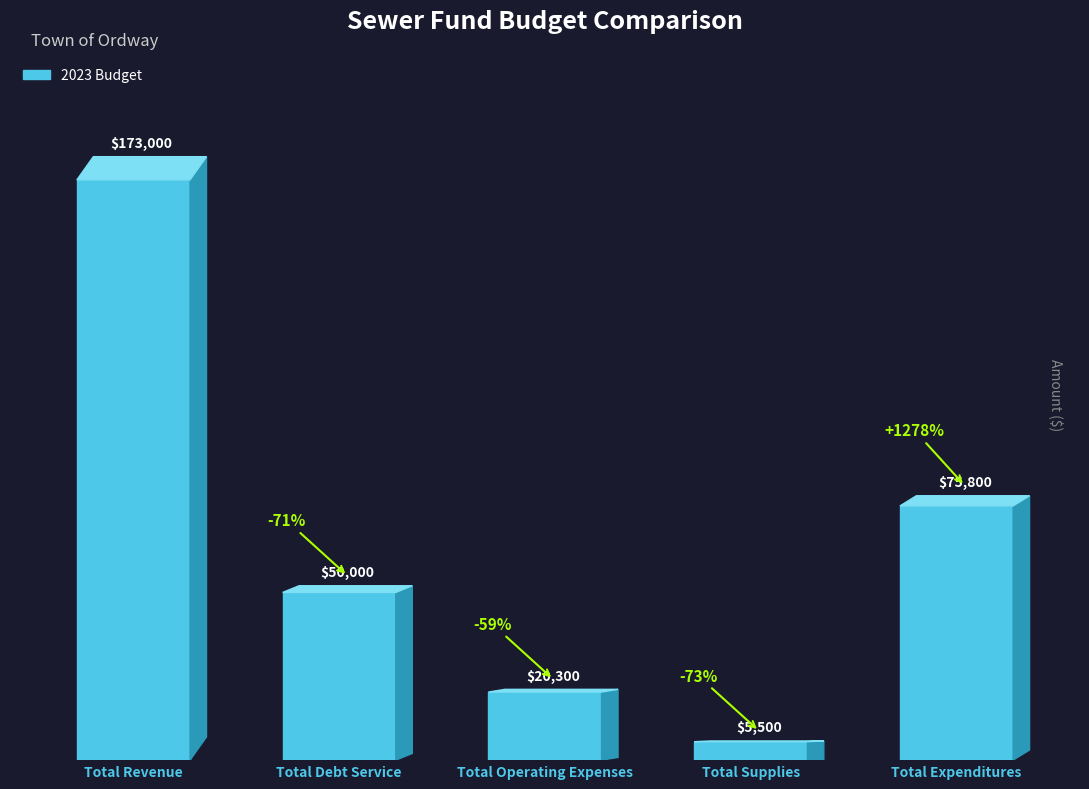

How many bars are there in total?

5